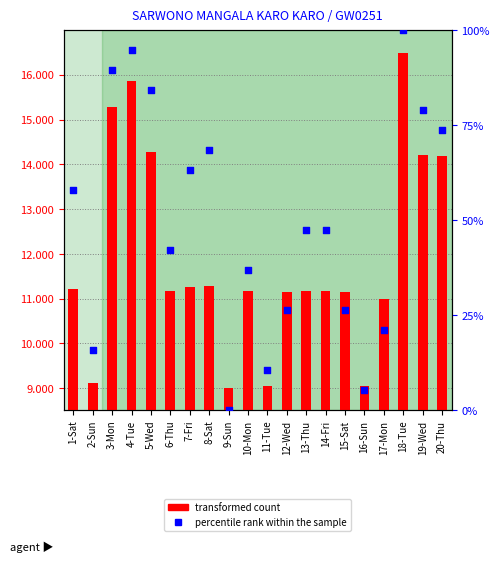

Which series has the largest total across all categories?

percentile rank within the sample